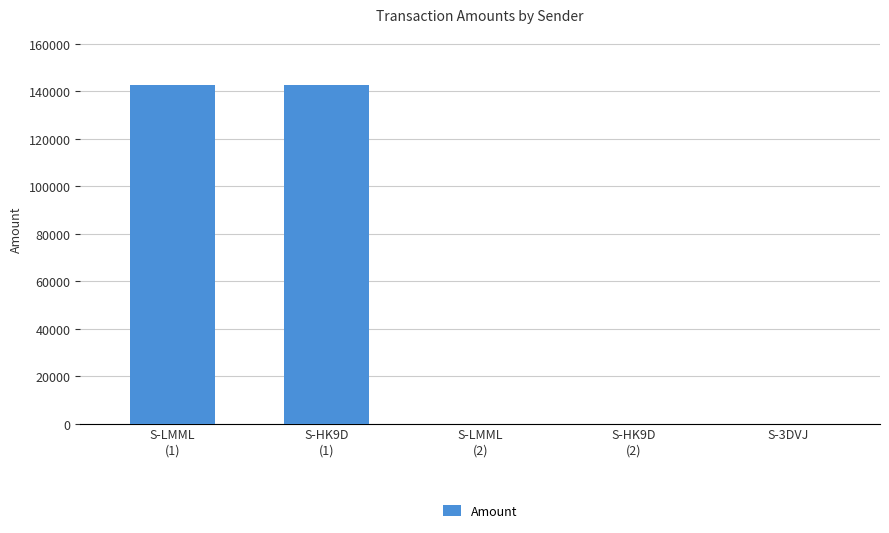

What is the sum of all values?

285378.7